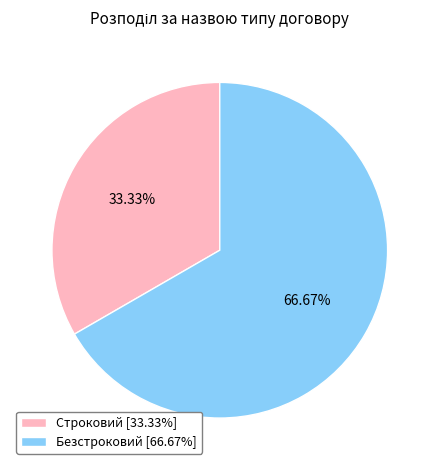

What is the majority slice?

Безстроковий